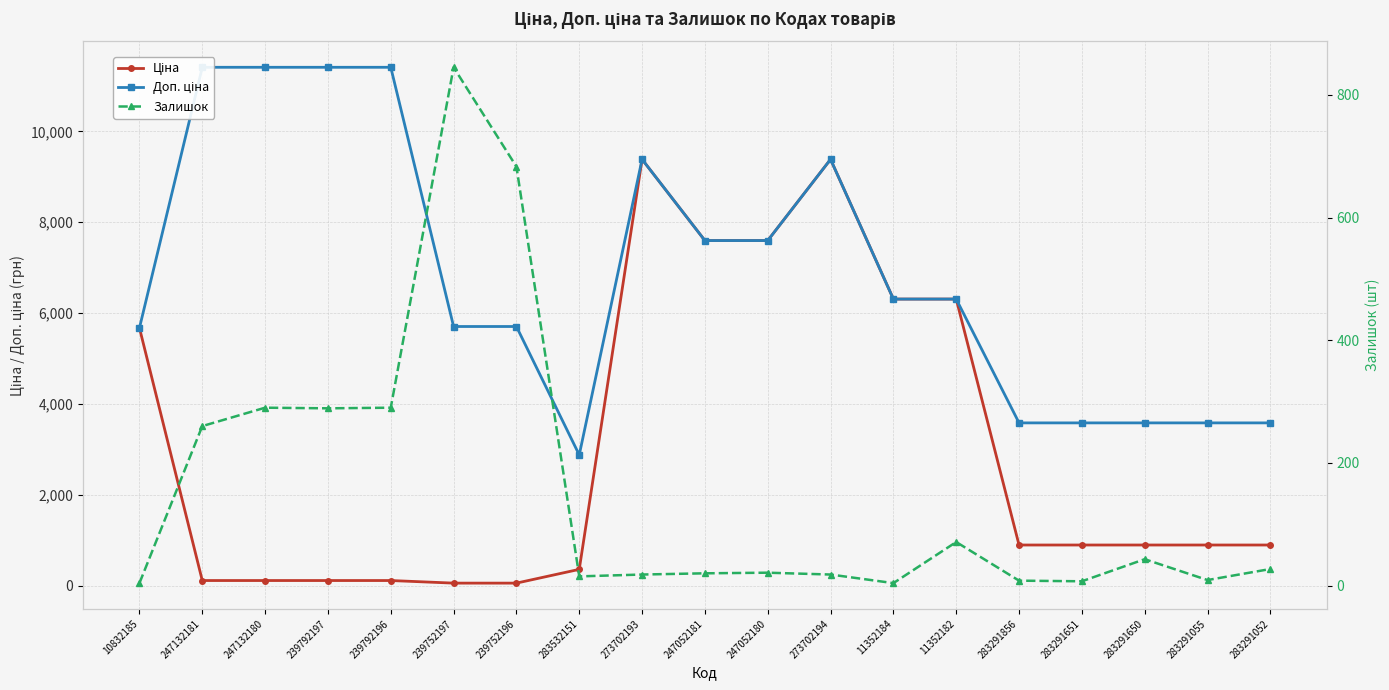

At which category is the sum across all series the highest?

273702193